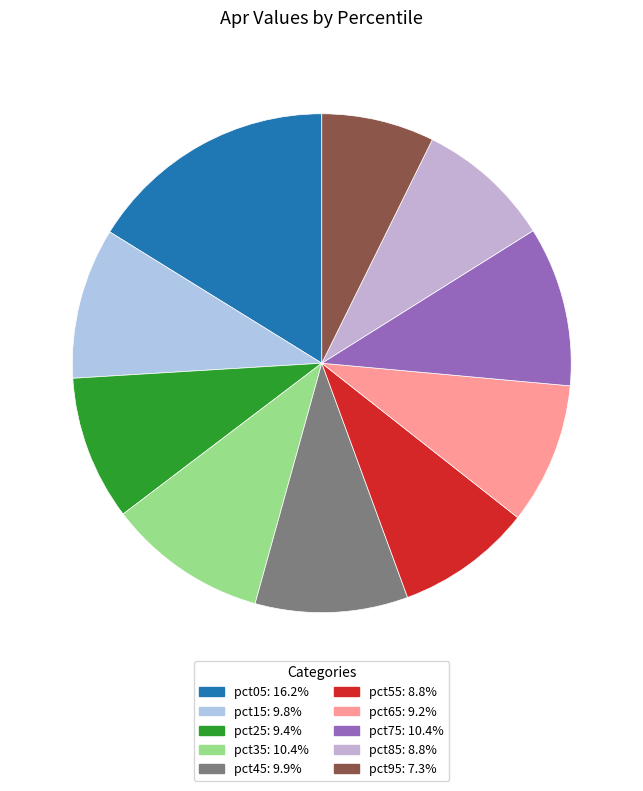

Is there any slice that represents more than half of the pie?

No